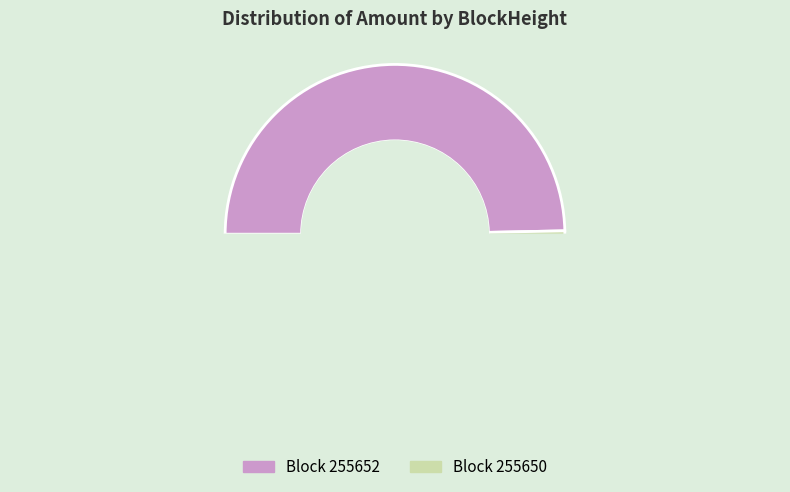

Is there a majority slice in this chart?

Yes